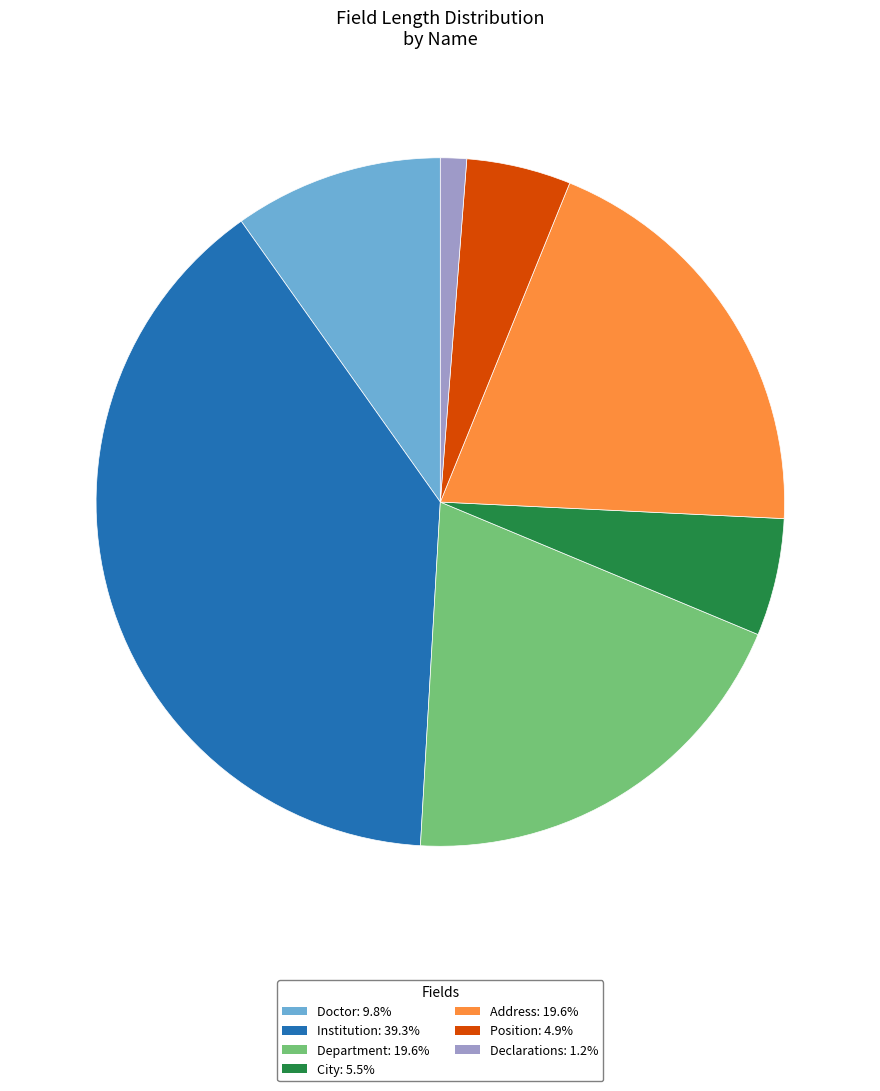

Which slice is the smallest?

Declarations